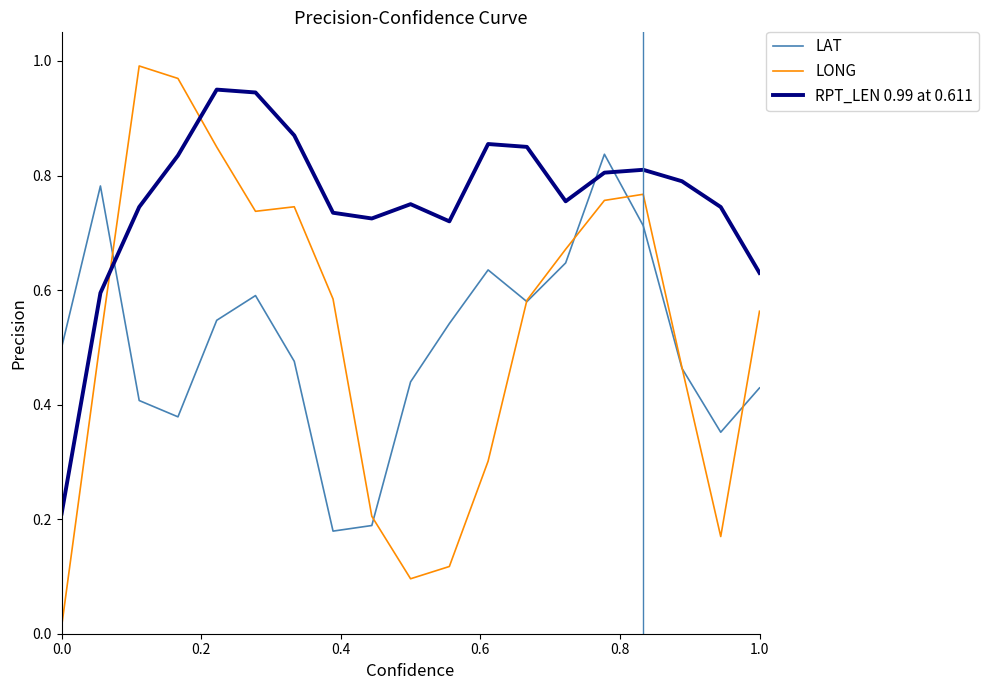

Which series has the largest total across all categories?

RPT_LEN 0.99 at 0.611